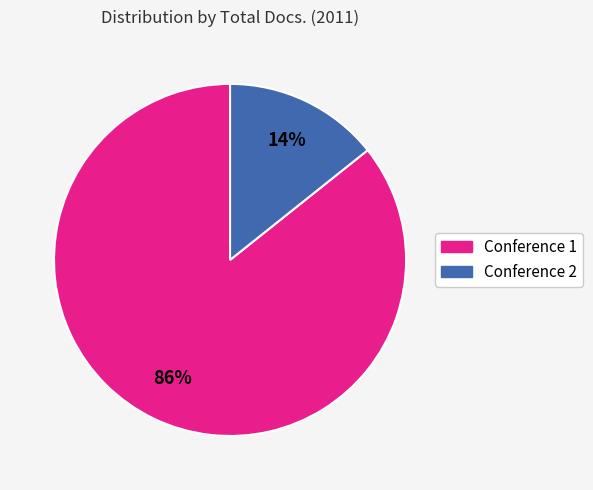

How many segments does this pie chart have?

2